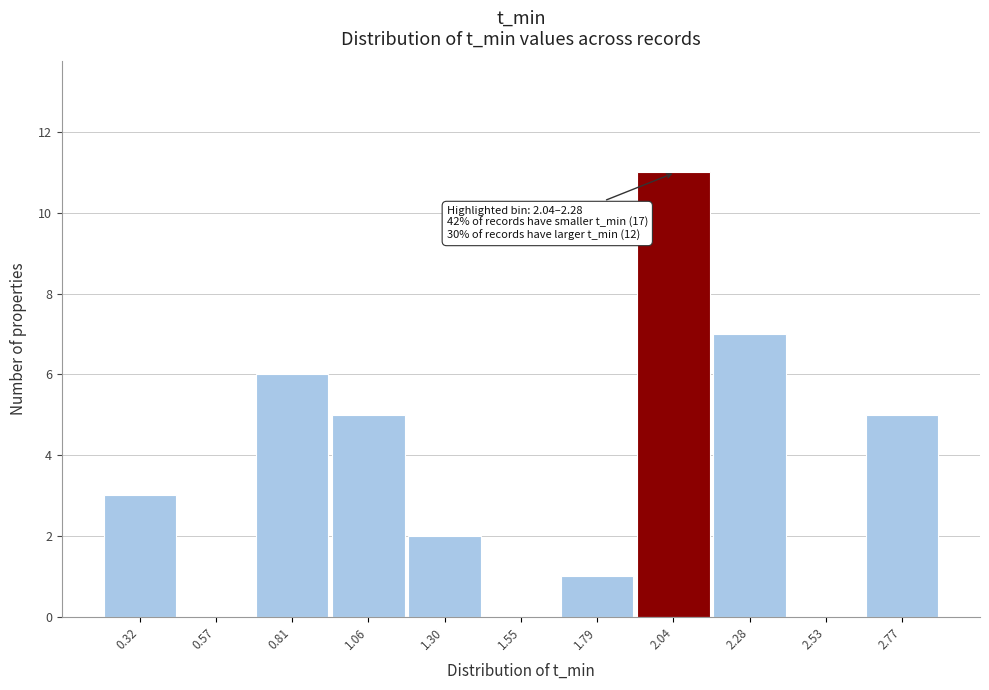

Reading left to right, transcribe all the data shown in this chart.

0.32=3	0.57=0	0.81=6	1.06=5	1.30=2	1.55=0	1.79=1	2.04=11	2.28=7	2.53=0	2.77=5